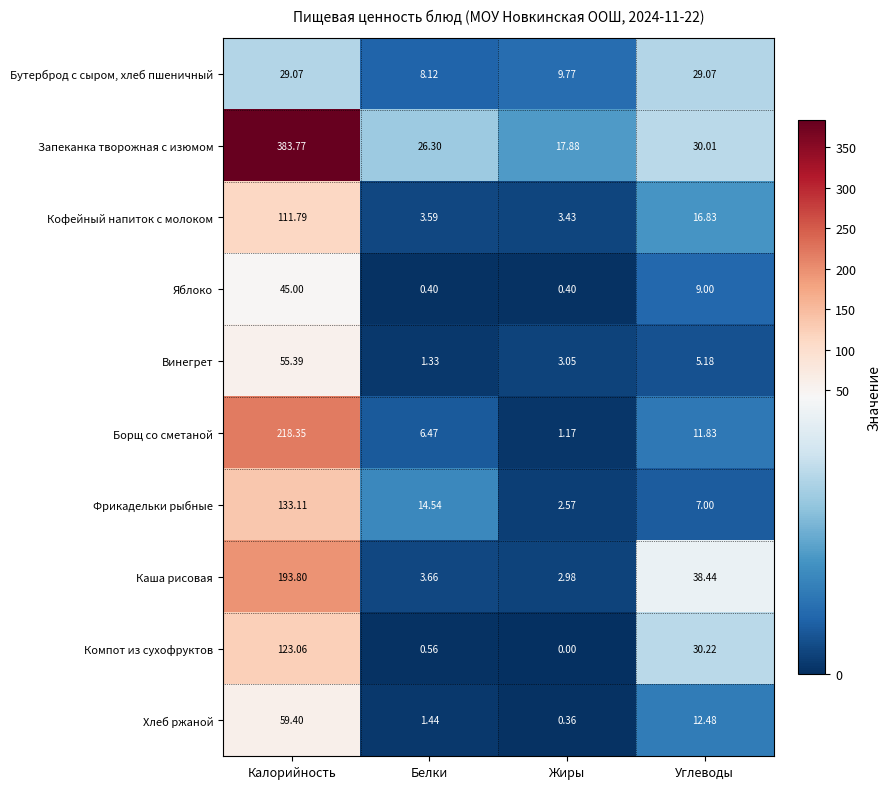

Which series has the largest total across all categories?

Запеканка творожная с изюмом